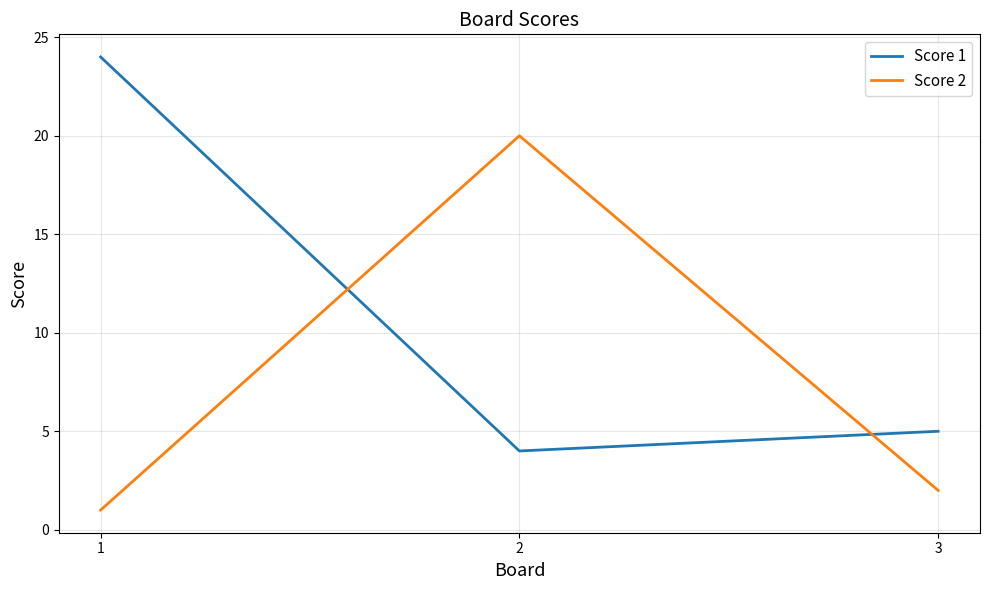

How many lines are shown in the chart?

2